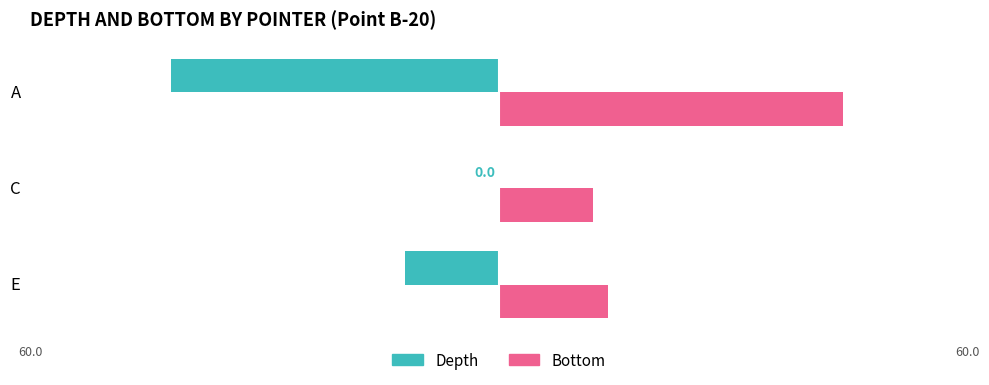

How many series are shown in this chart?

2